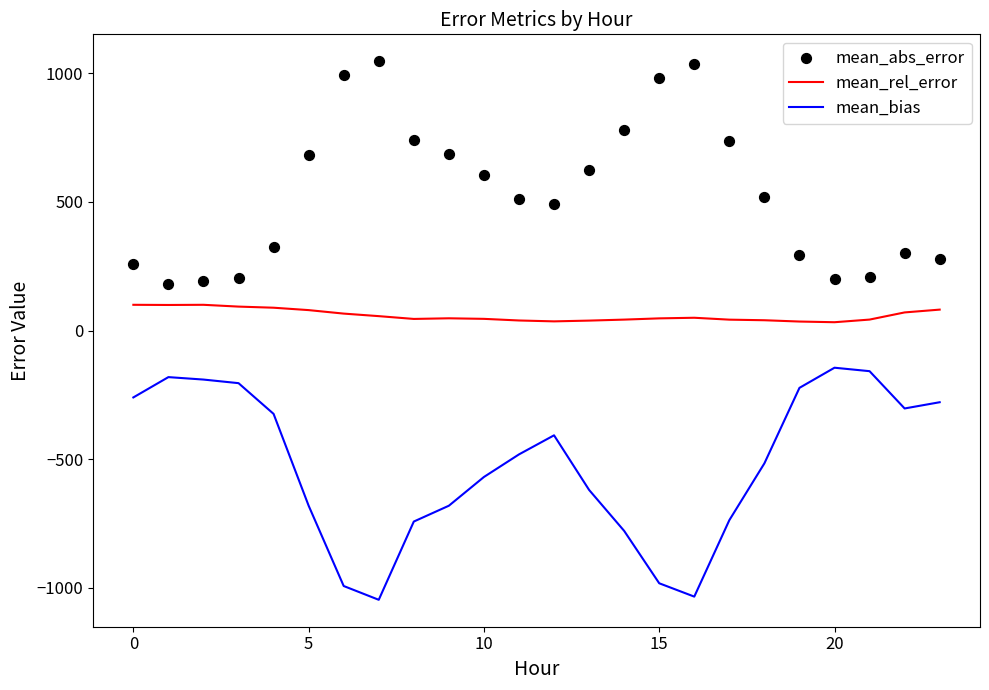

What are all the series names shown in the legend?

mean_rel_error, mean_bias, mean_abs_error